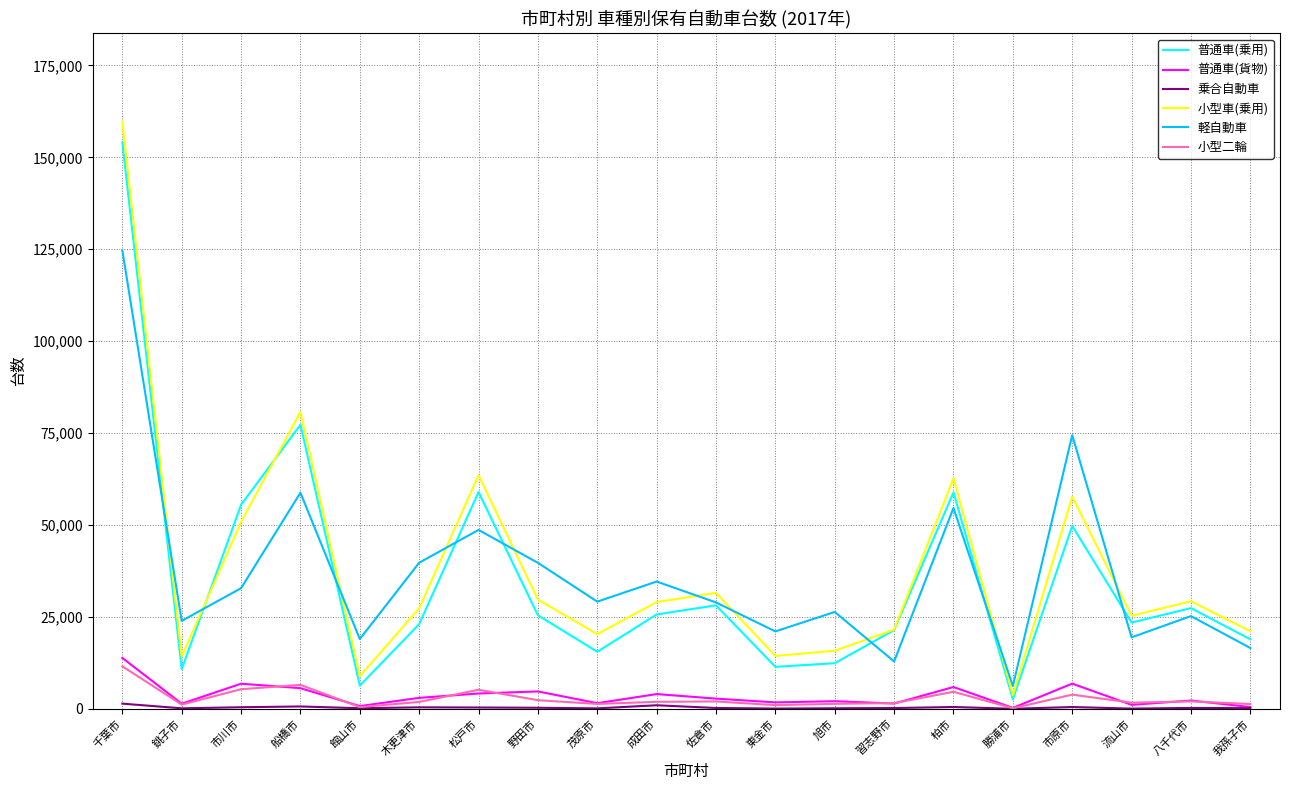

How many interior local peaks does the 普通車(乗用) series have?

6